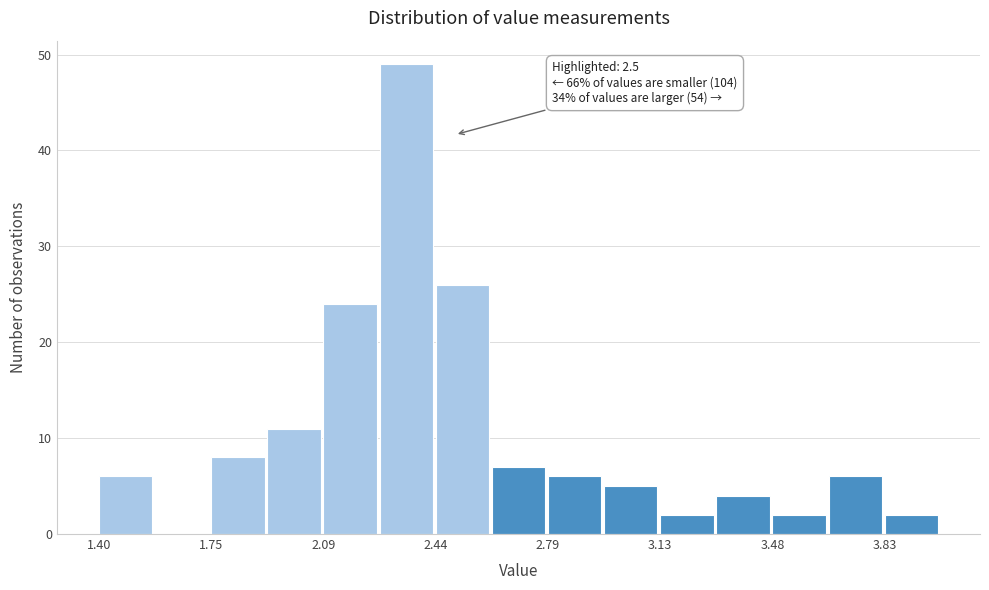

Read against the x-axis, roughly where is the centre of the tallest bar?

2.35